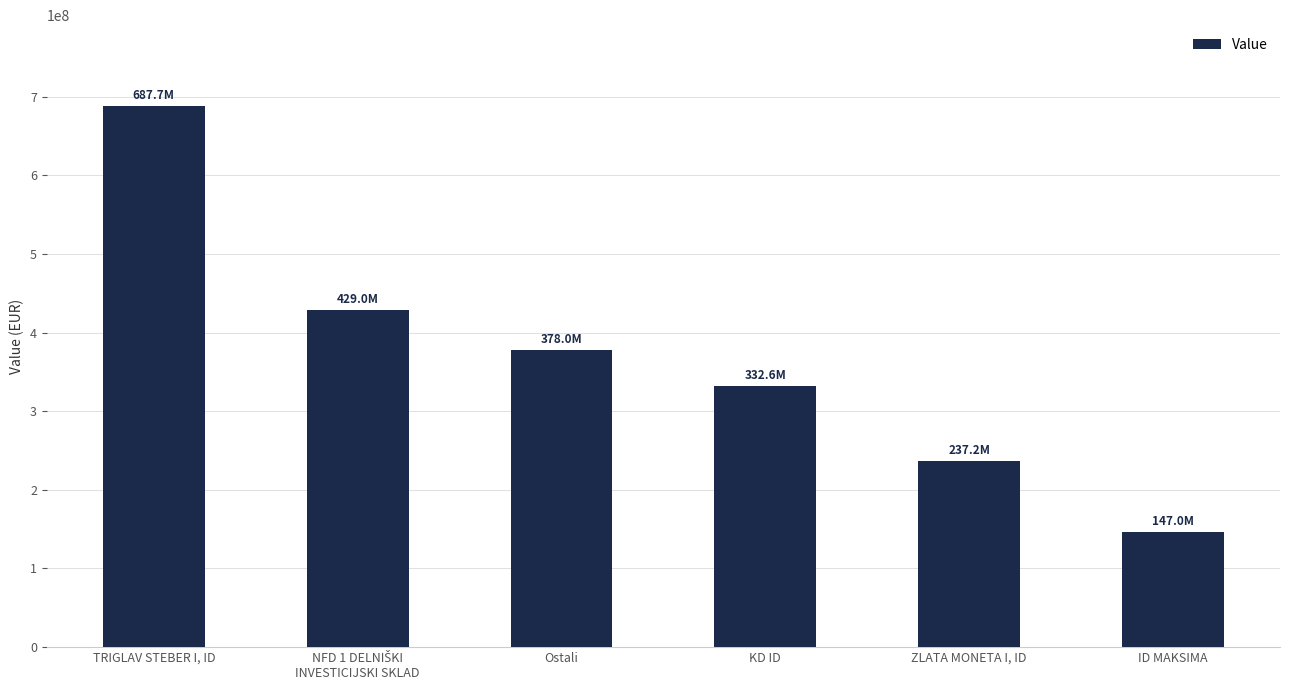

At which category does the chart reach its minimum across all series?

ID MAKSIMA